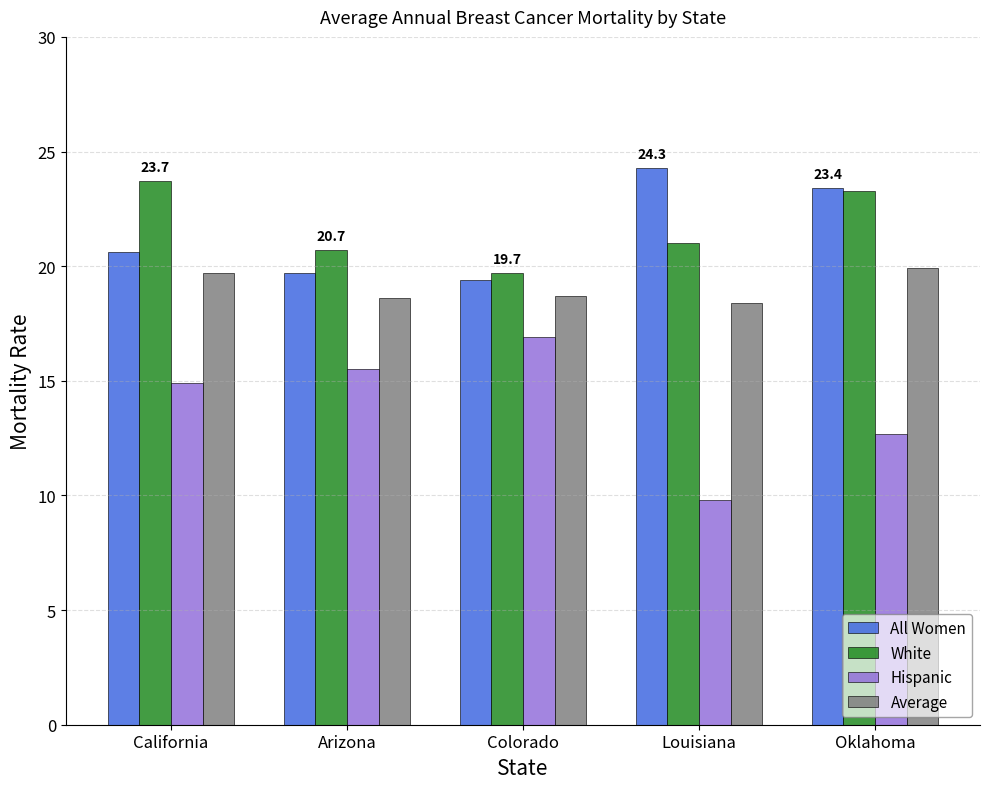

What is the total value across all series at Colorado?

74.7